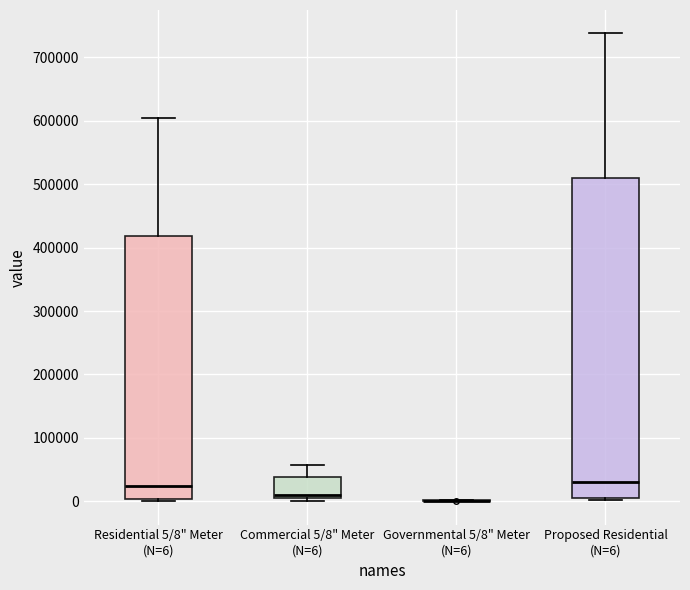

Reading left to right, transcribe this box plot: for each box, give where its median line is, the range the box spans, and where its two whiskers end, as read against the y-axis. The values are not printed on the chart, so give them approximately, as read against the axis.

Residential 5/8" Meter (N=6): median 20000, box 0 to 420000, whiskers 0 (just below the box's lower edge) to 610000
Commercial 5/8" Meter (N=6): median 10000 (just above the box's lower edge), box 10000 to 40000, whiskers 0 to 60000
Governmental 5/8" Meter (N=6): box collapsed to a line at 0, whiskers 0 to 0
Proposed Residential (N=6): median 30000, box 10000 to 510000, whiskers 0 to 740000